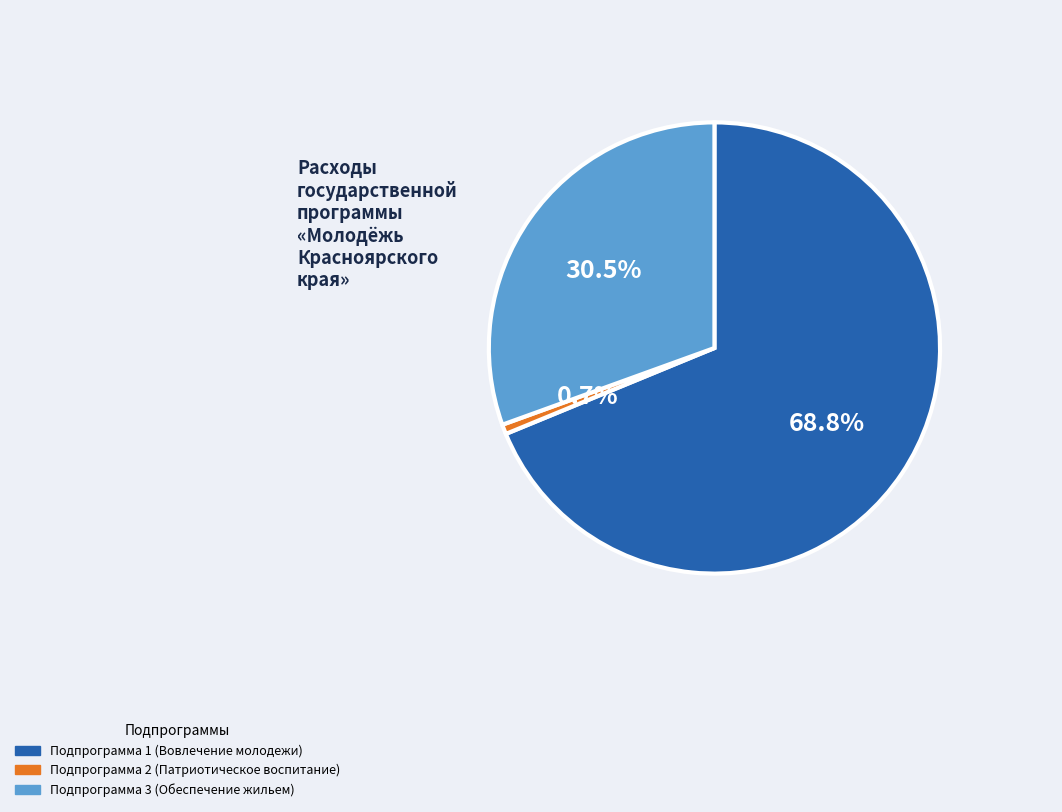

What percentage is the Подпрограмма 2 (Патриотическое воспитание) slice, to the nearest percent?

1%